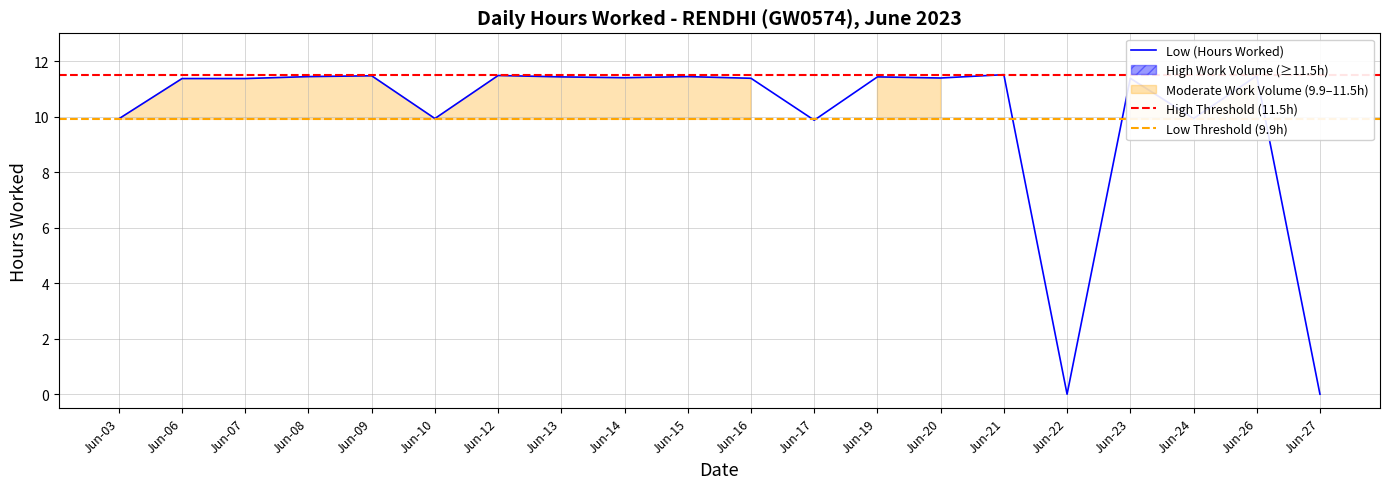

How many points are lower than both their immediate neighbors (excluding endpoints)?

6